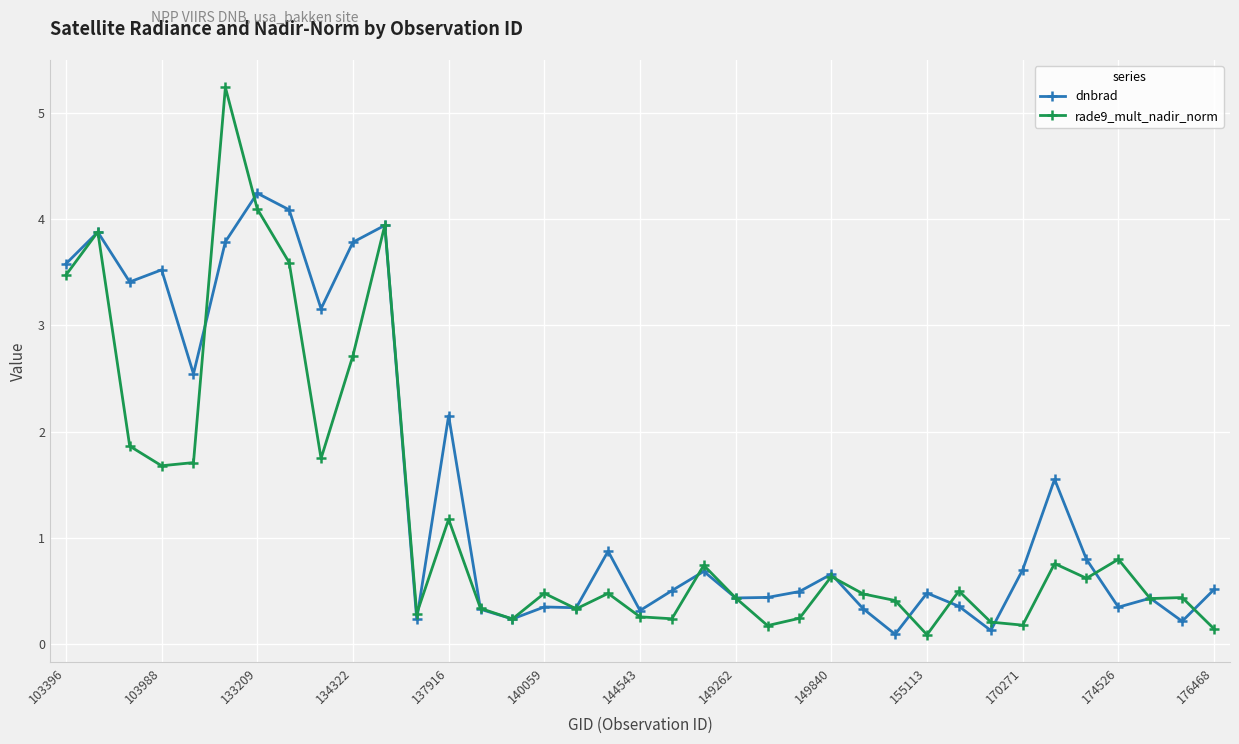

Which series has the largest total across all categories?

dnbrad